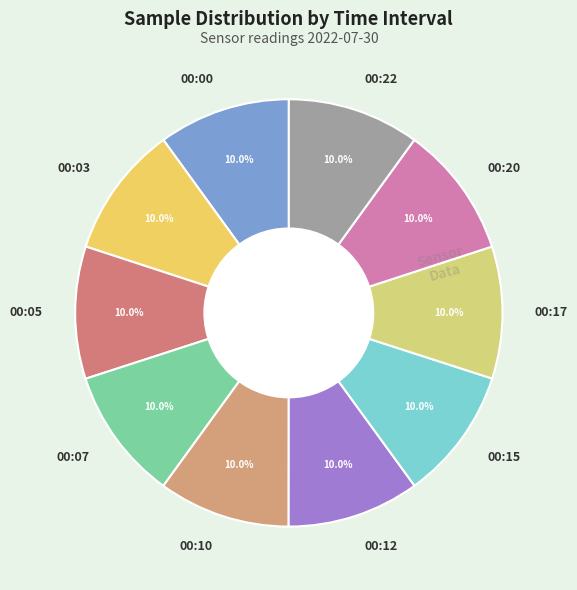

How many slices are in this pie chart?

10